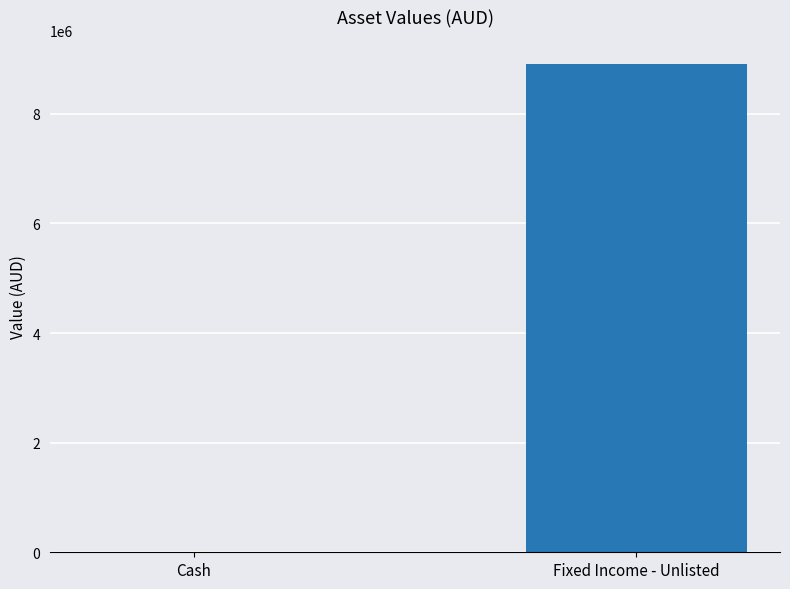

Between Fixed Income - Unlisted and Cash, which is larger?

Fixed Income - Unlisted